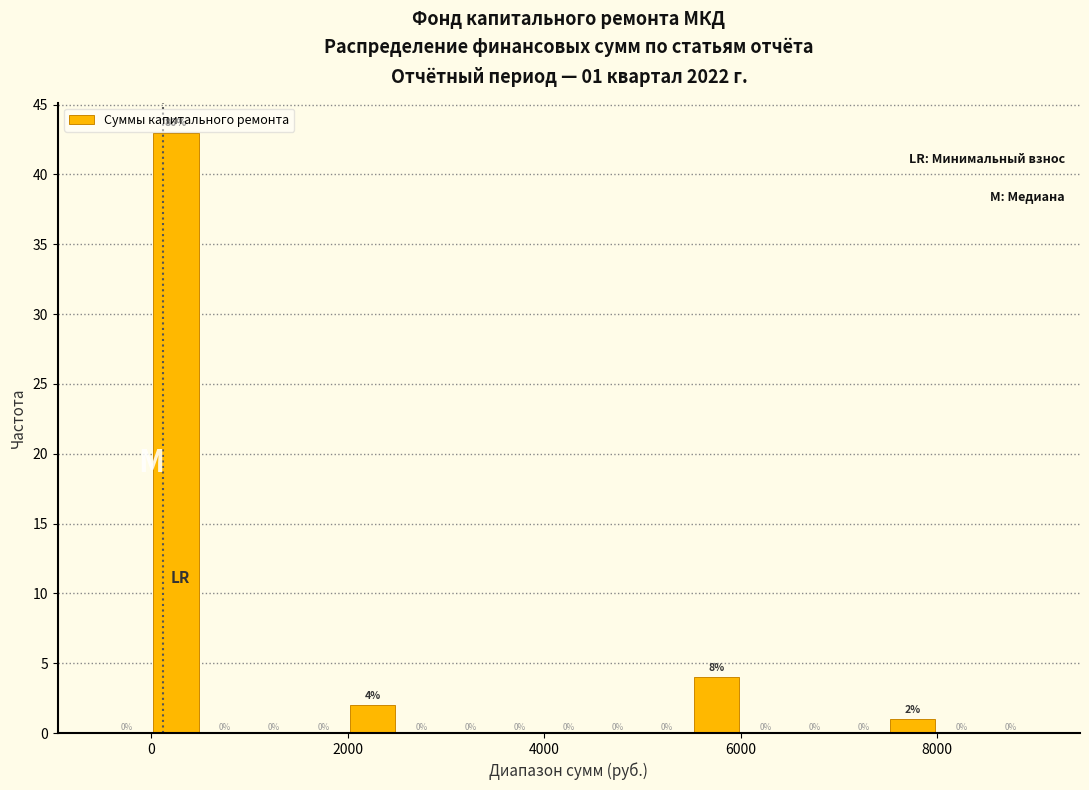

Read against the x-axis, roughly where is the centre of the tallest bar?

200